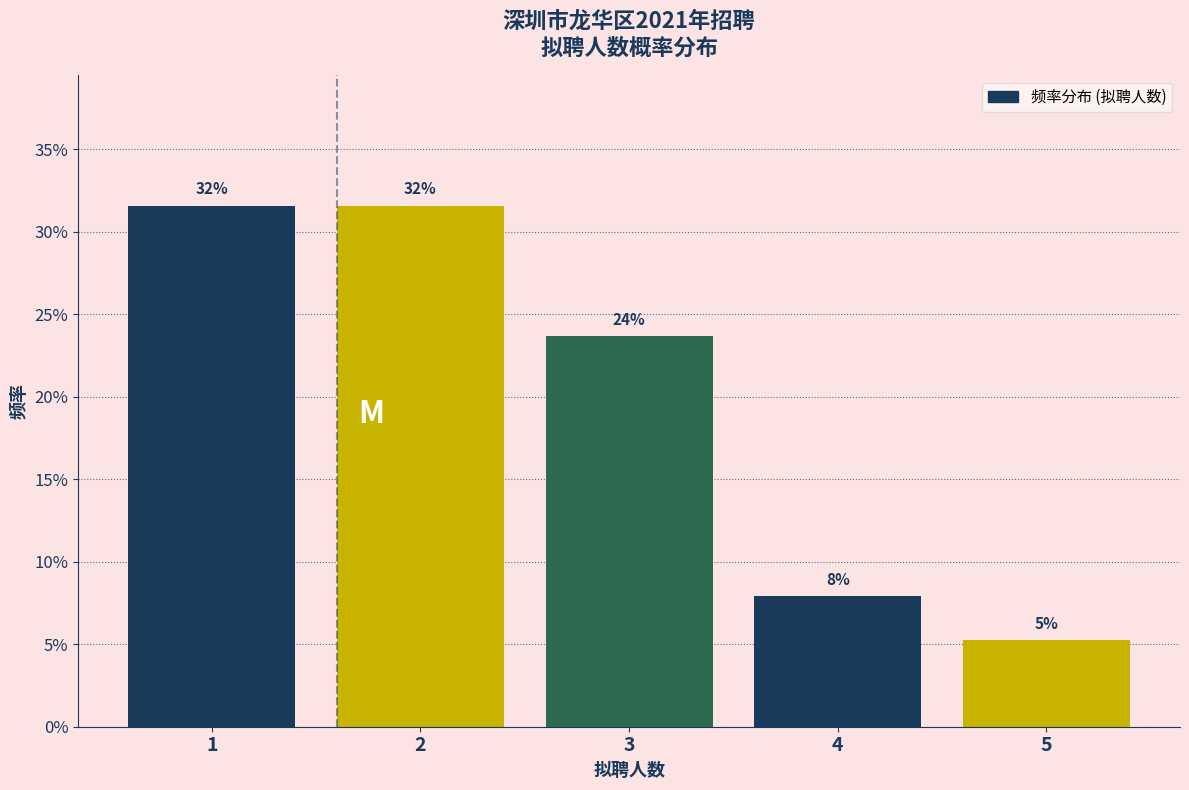

Does the chart contain any negative values?

No